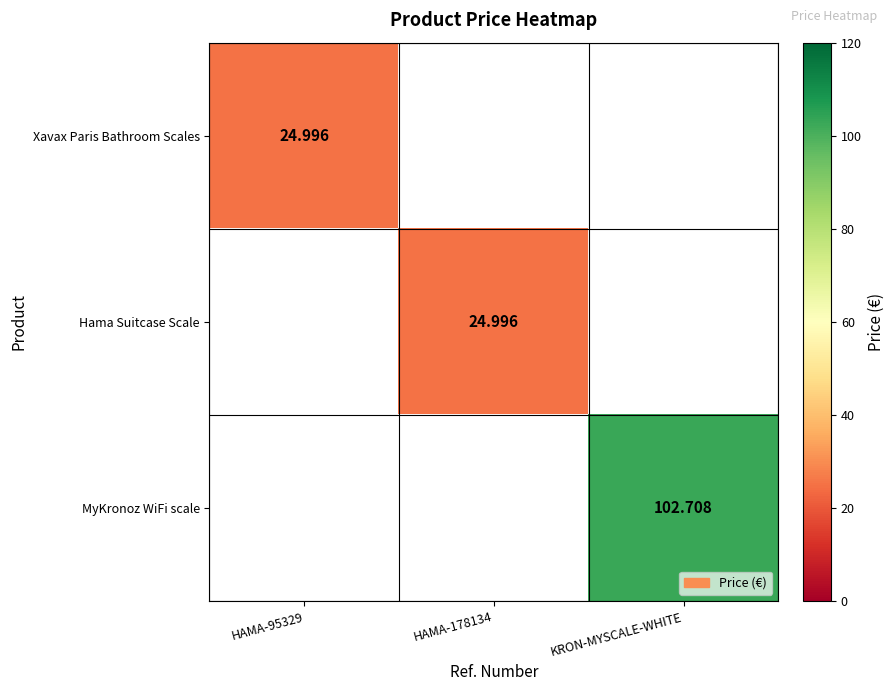

Rank the categories by Hama Suitcase Scale value from lowest to highest.

HAMA-95329, HAMA-178134, KRON-MYSCALE-WHITE